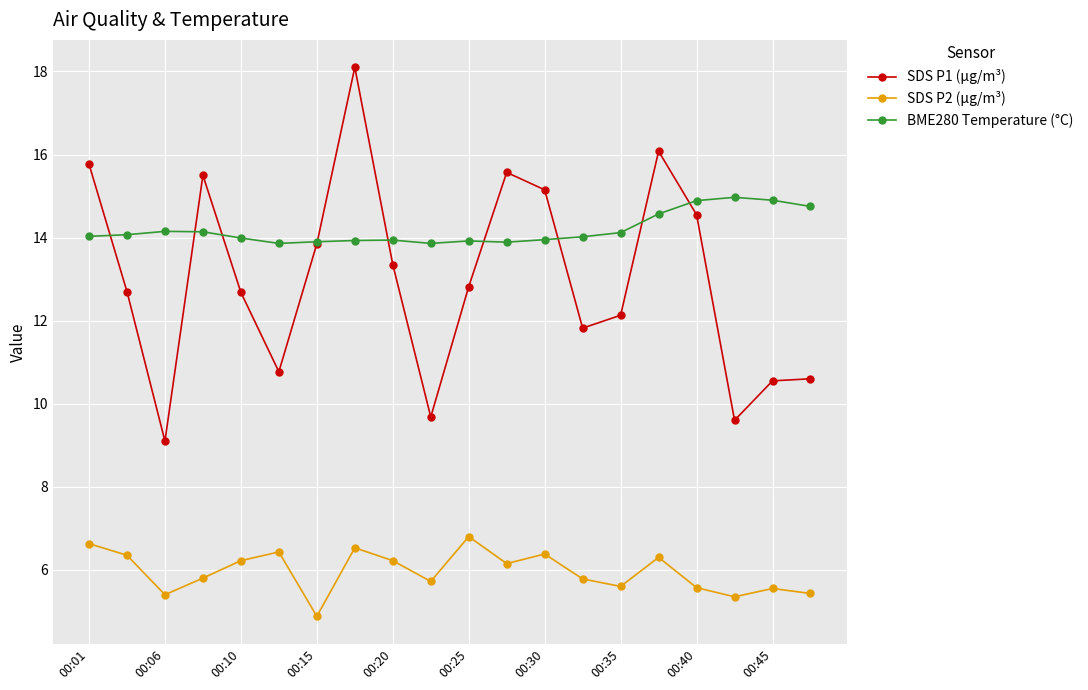

True or false: BME280 Temperature (°C) and SDS P2 (µg/m³) cross at least once.

False